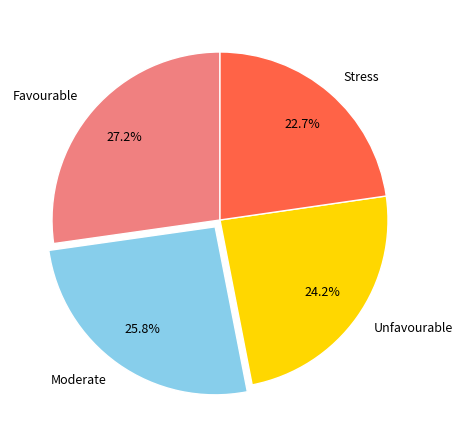

What portion of the pie excludes Unfavourable?

75.8%